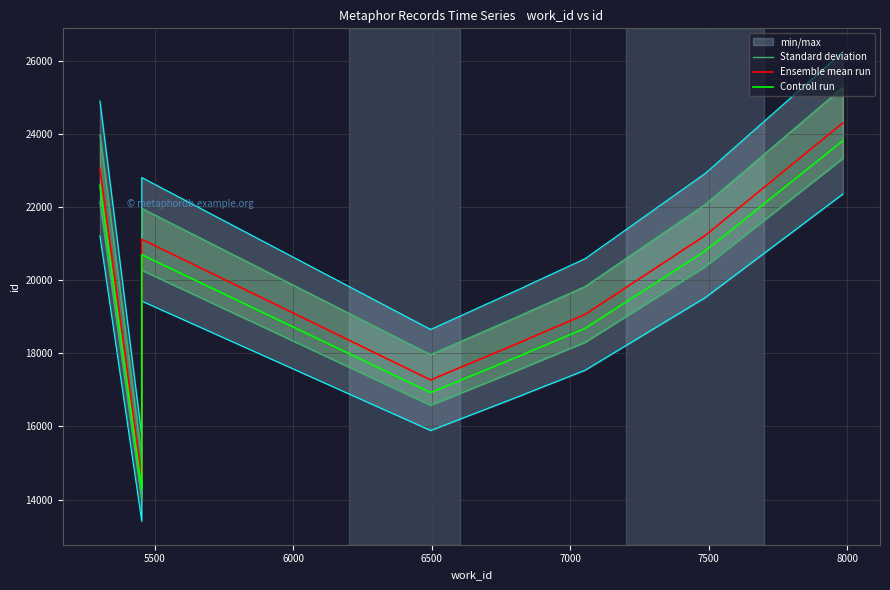

True or false: Ensemble mean run has more than 0 points higher than both neighbors.

True